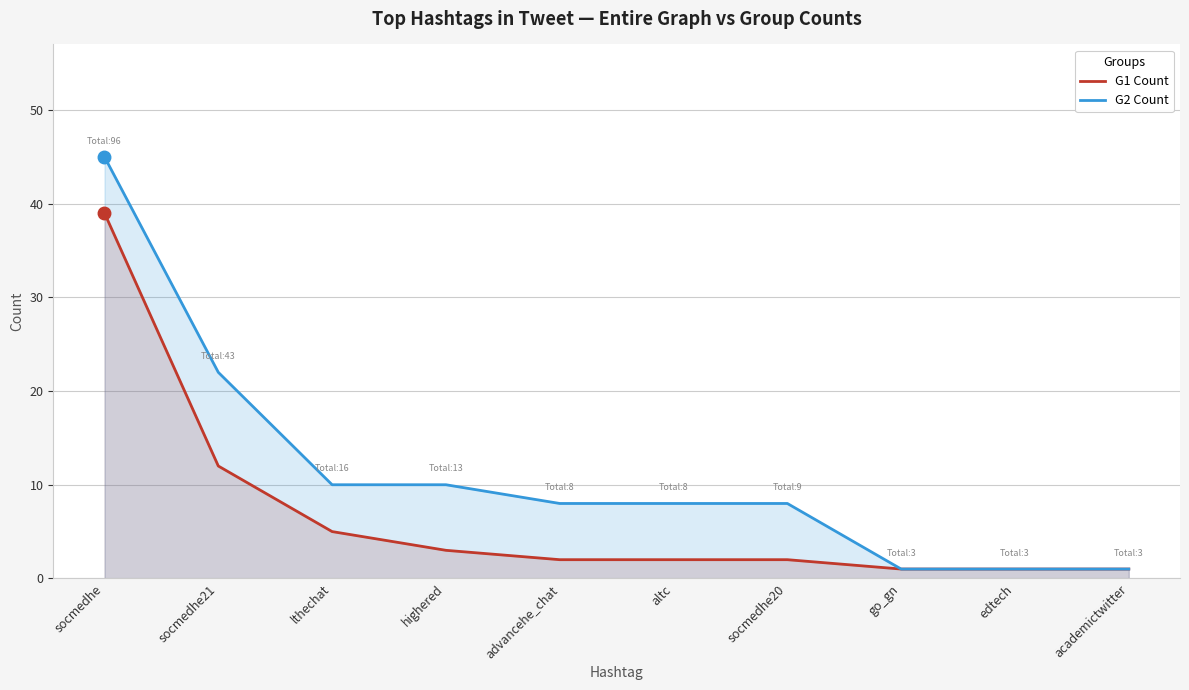

The value of G1 Count at academictwitter is 1. True or false?

True